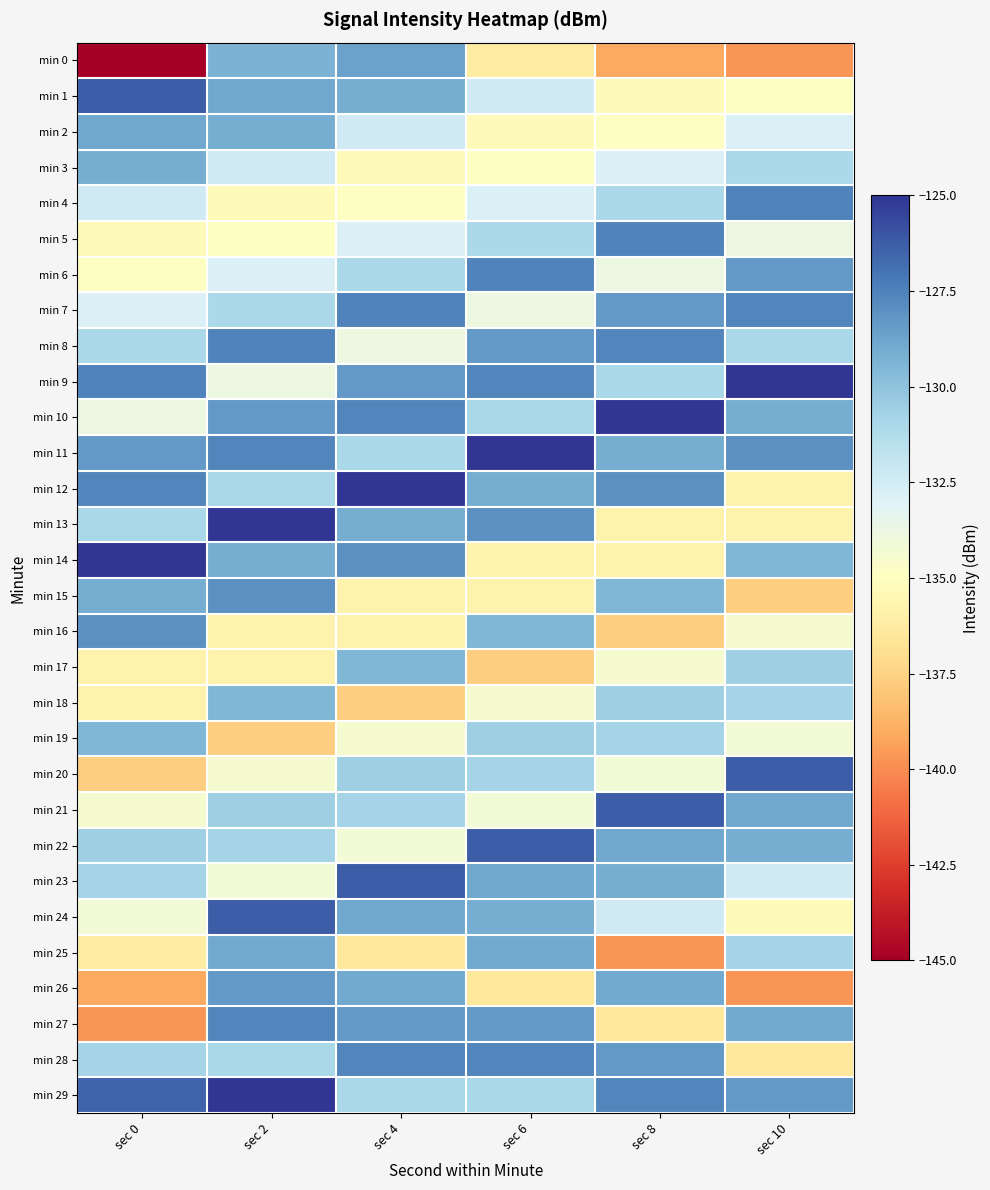

What is the smallest value displayed?

-145.1